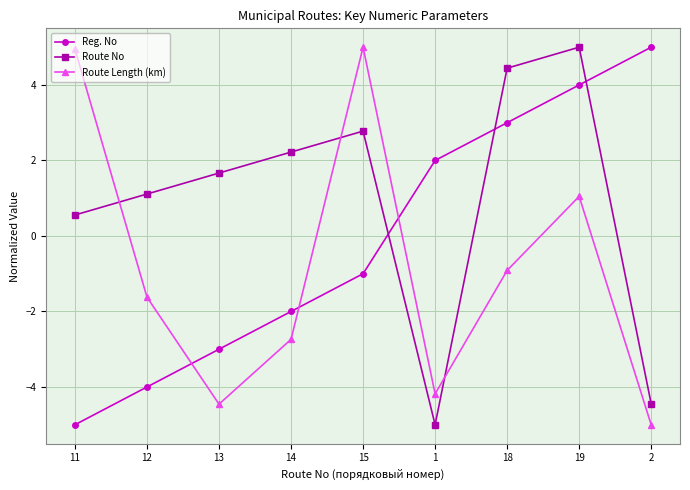

Does the chart display data point markers on the line(s)?

Yes